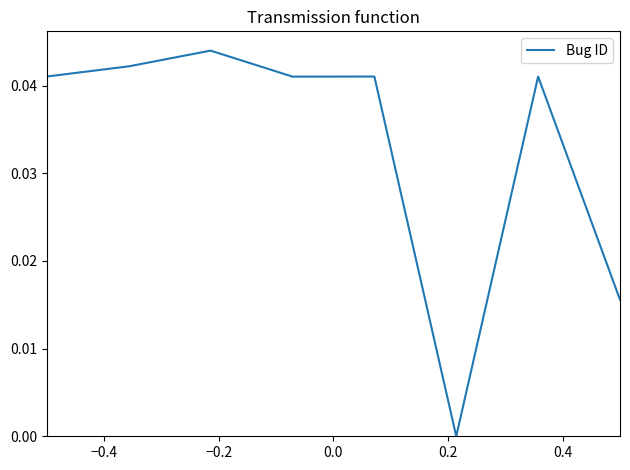

True or false: there are more than 1 points higher than both neighbors.

True